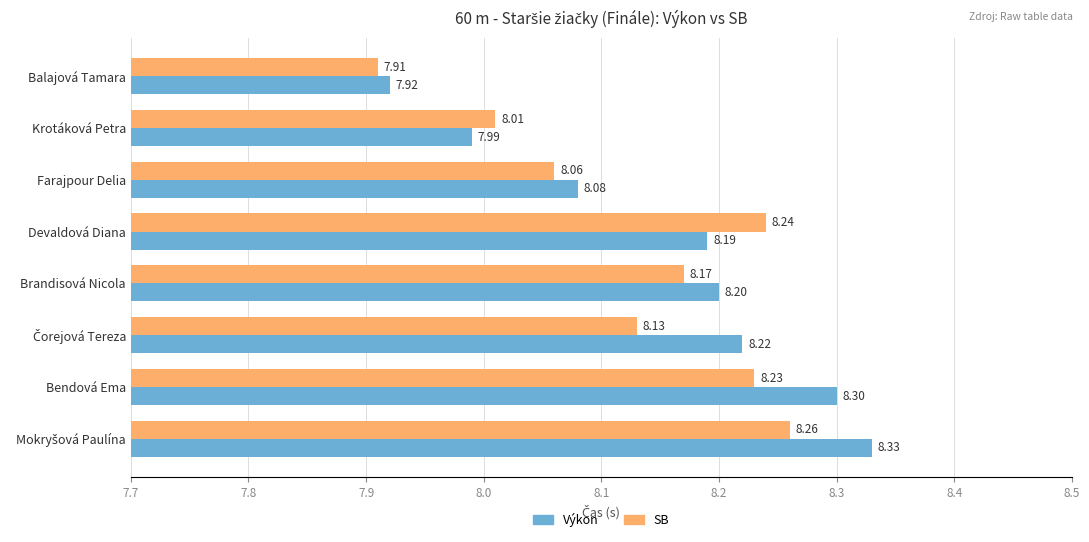

Where is SB nearest to the value 8?

Krotáková Petra